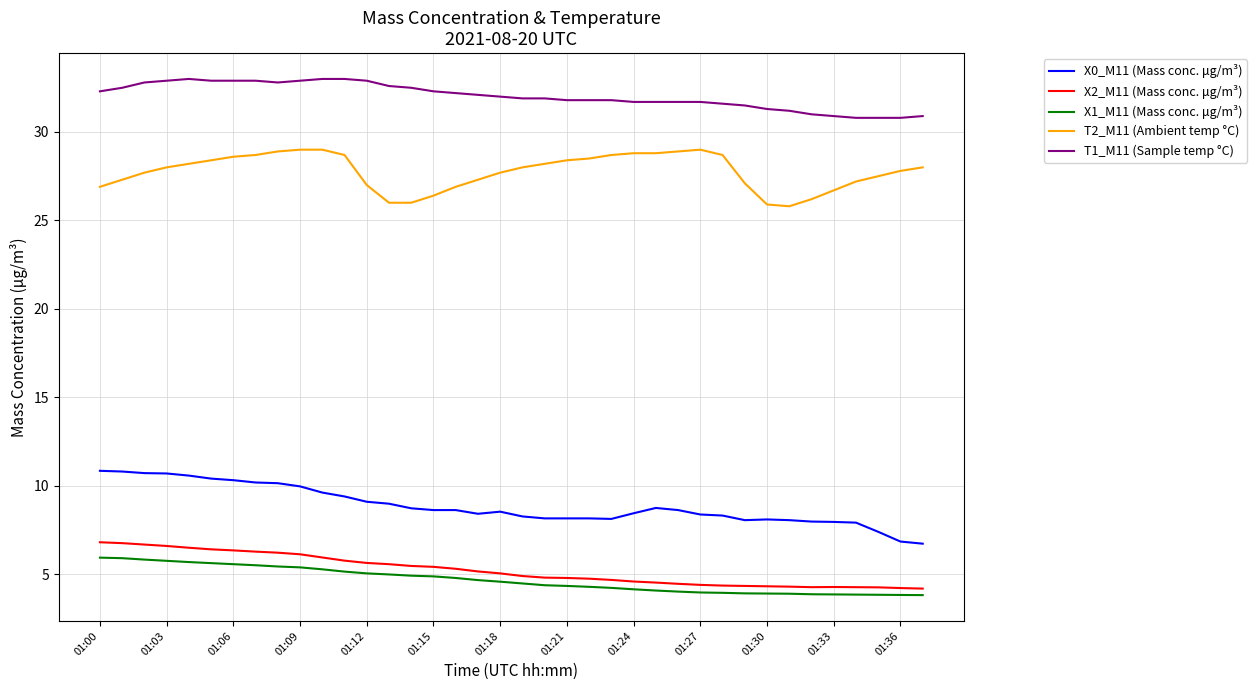

What is the greatest value displayed?

33.0